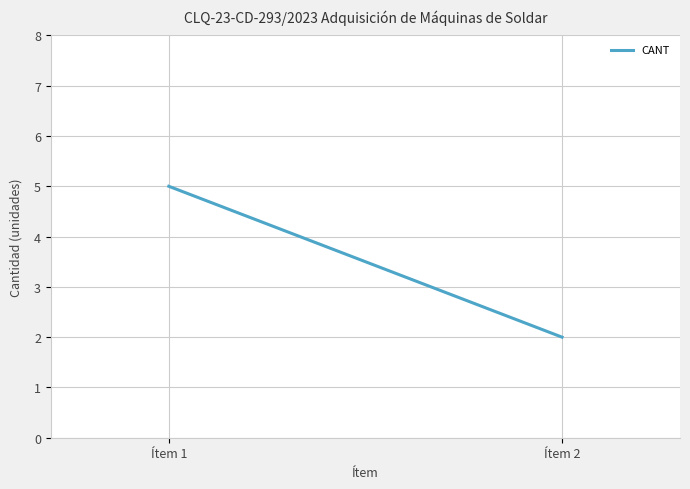

Count the number of categories in the chart.

300